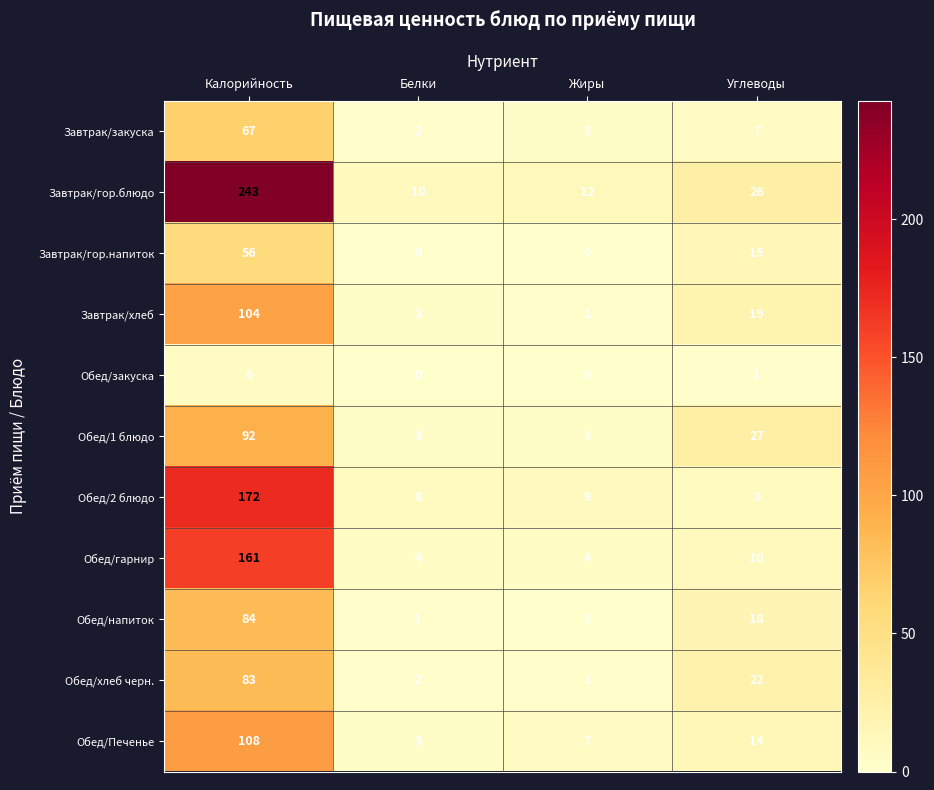

Where does the Завтрак/закуска series first go above 7?

Калорийность